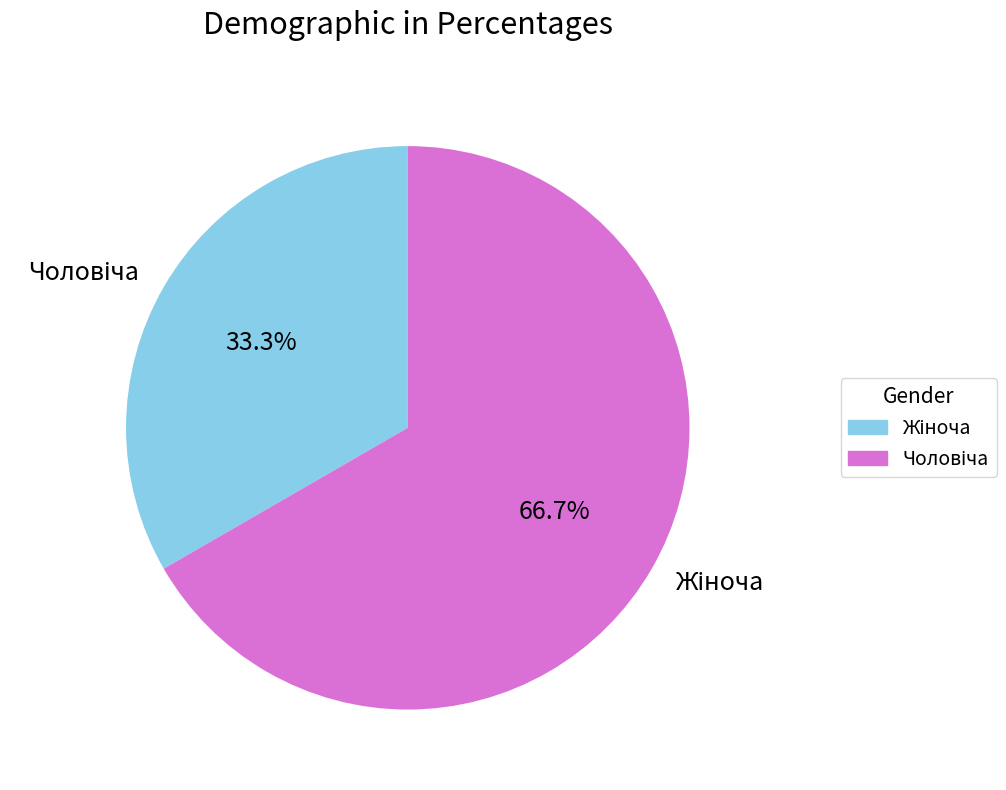

To the nearest percent, what is the average slice percentage?

50%